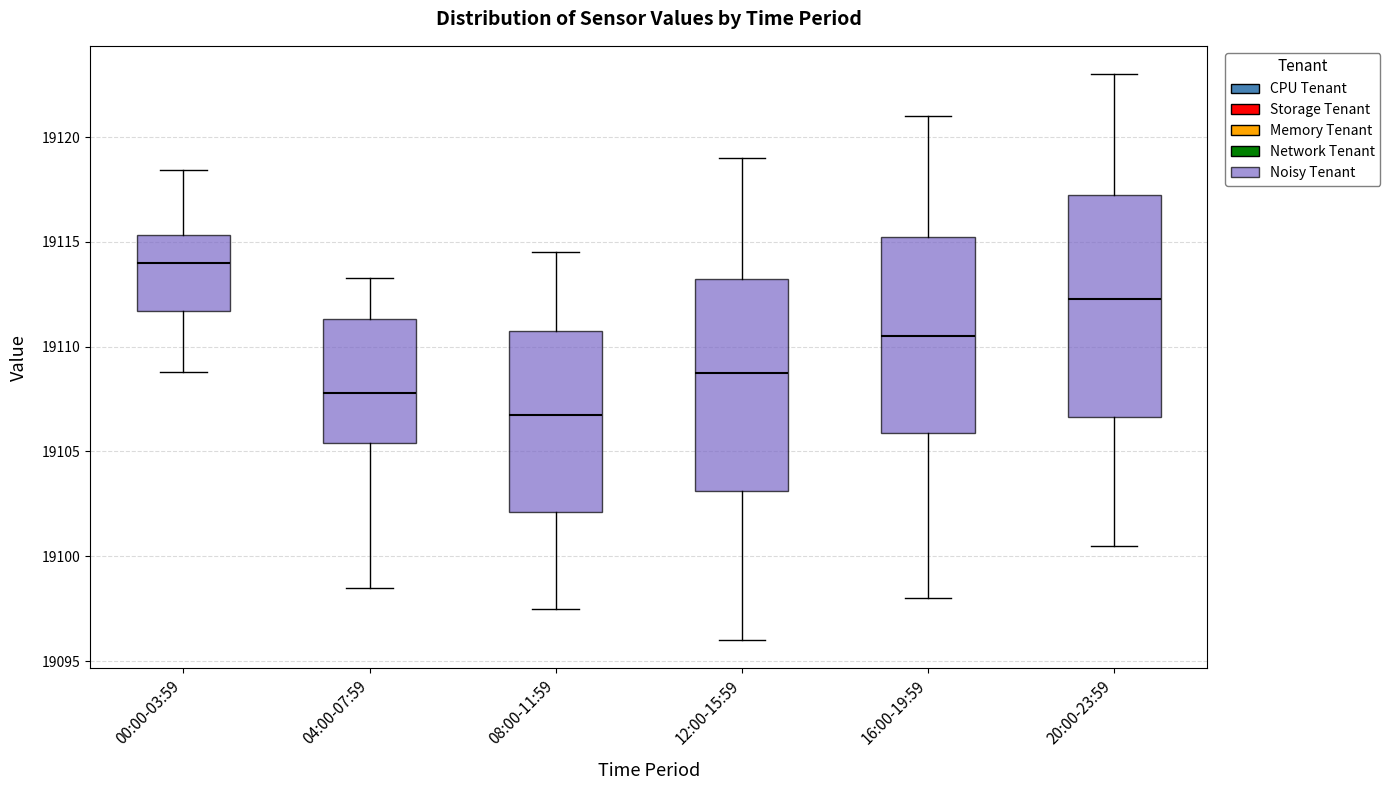

Comparing the boxes themselves (not the whiskers), which one is the tallest?

20:00-23:59